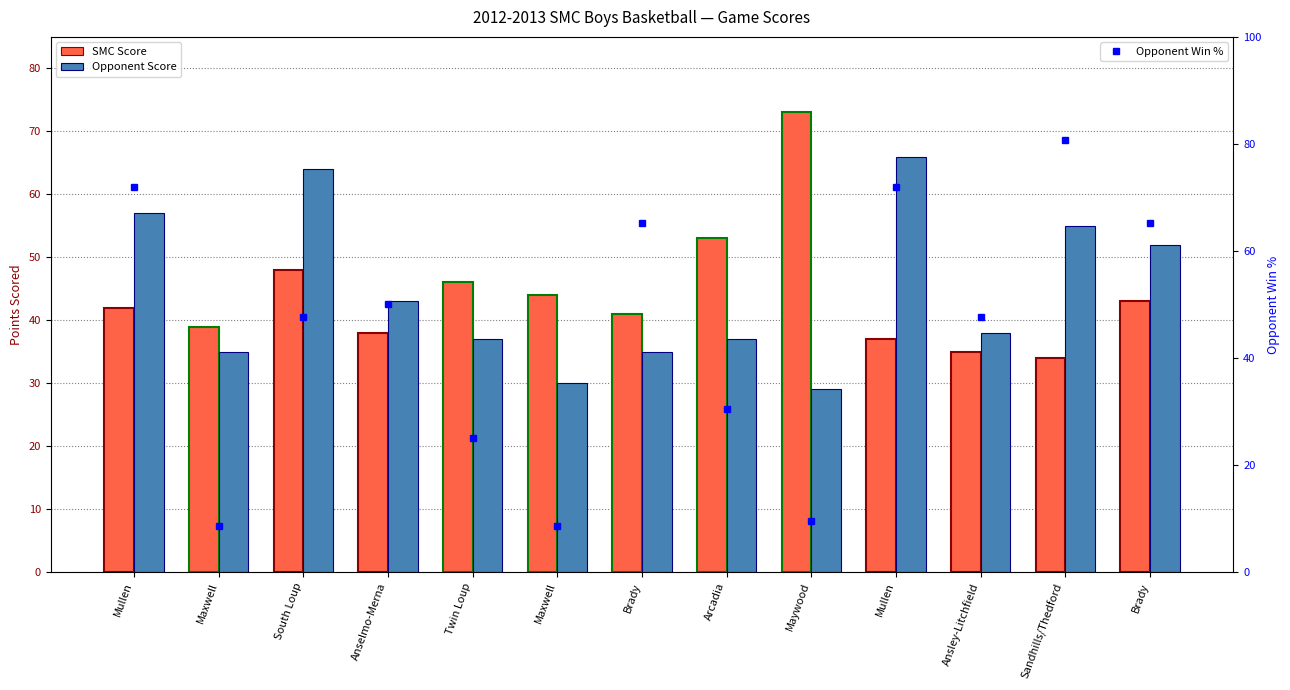

What is the difference between the maximum and minimum values in the Opponent Score series?

37.0